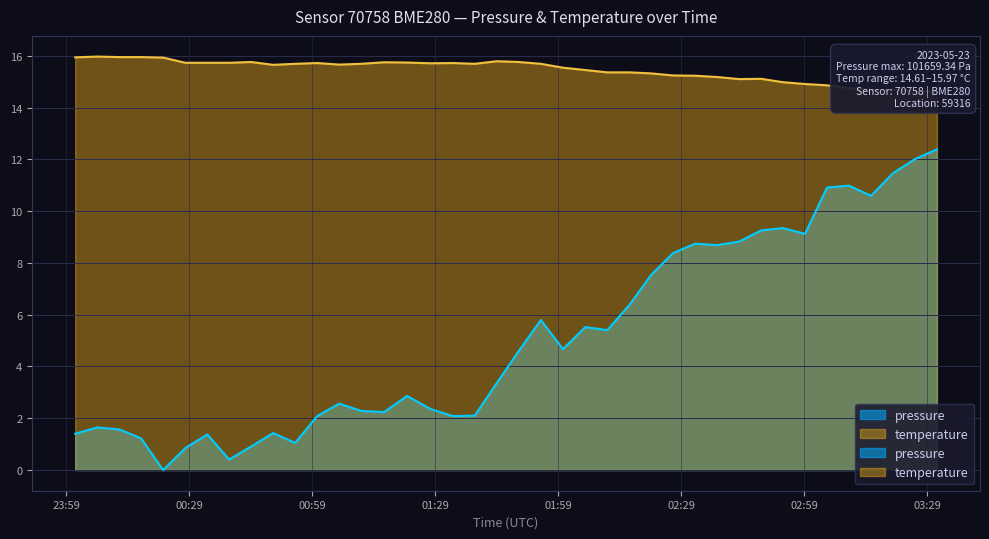

Count the number of data series in this chart.

2